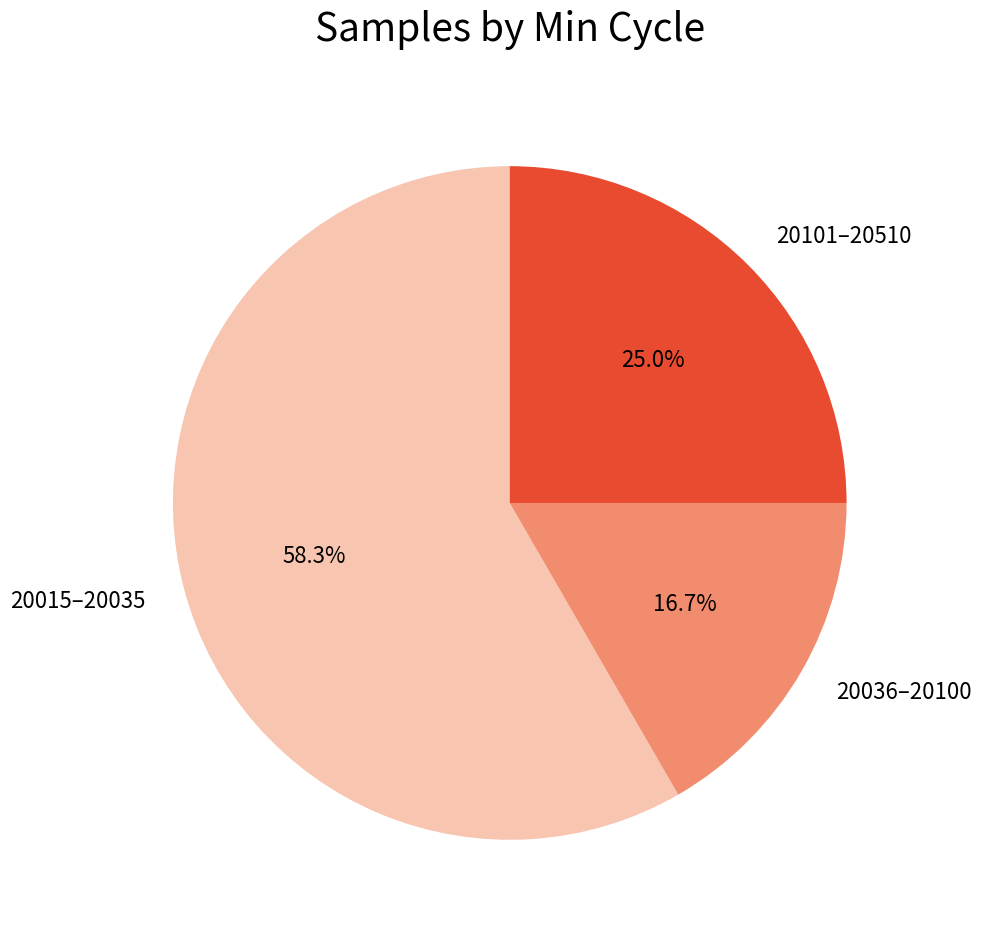

Between 20101–20510 and 20036–20100, which is larger?

20101–20510